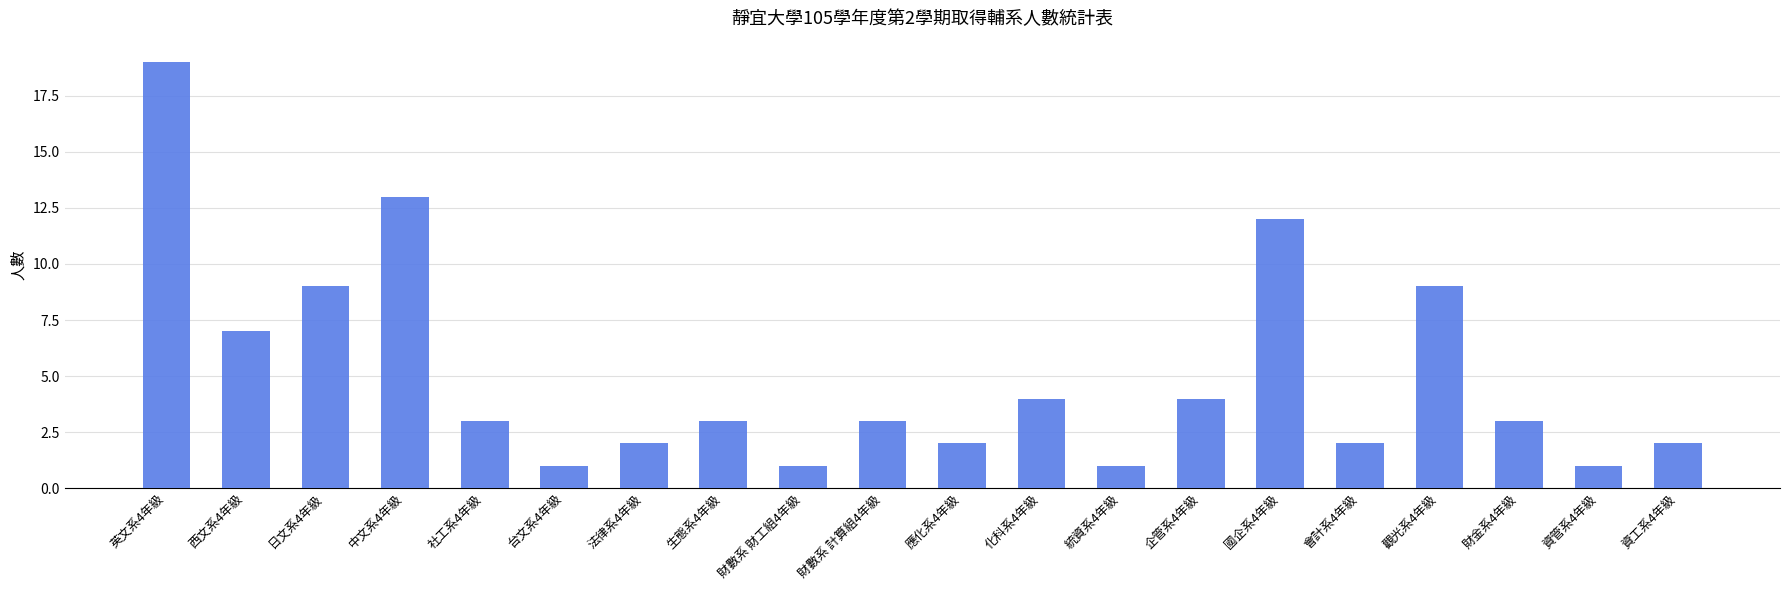

What is the change in value from 台文系4年級 to 會計系4年級?

+1